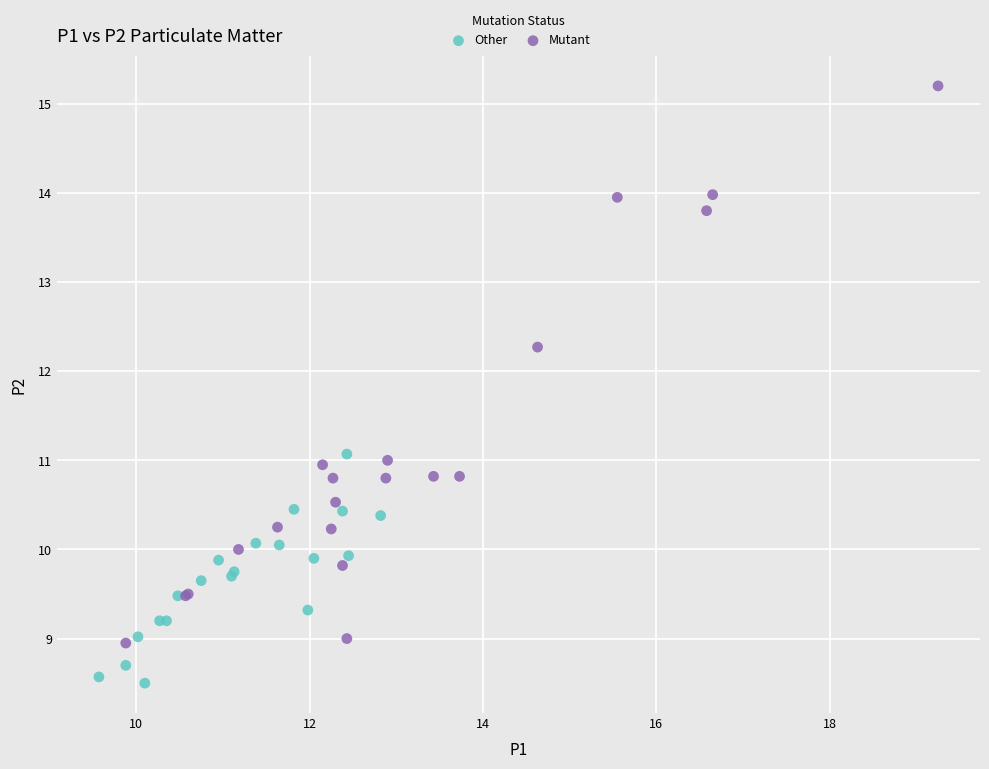

Which series contains the lowest Y value?

Other